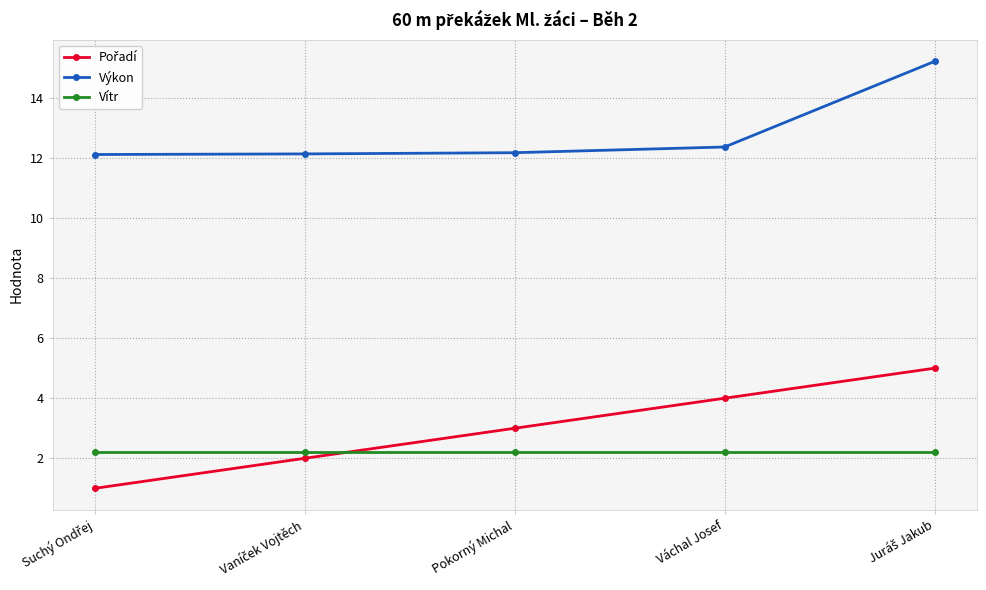

What is the label of the 3rd point from the left?

Pokorný Michal